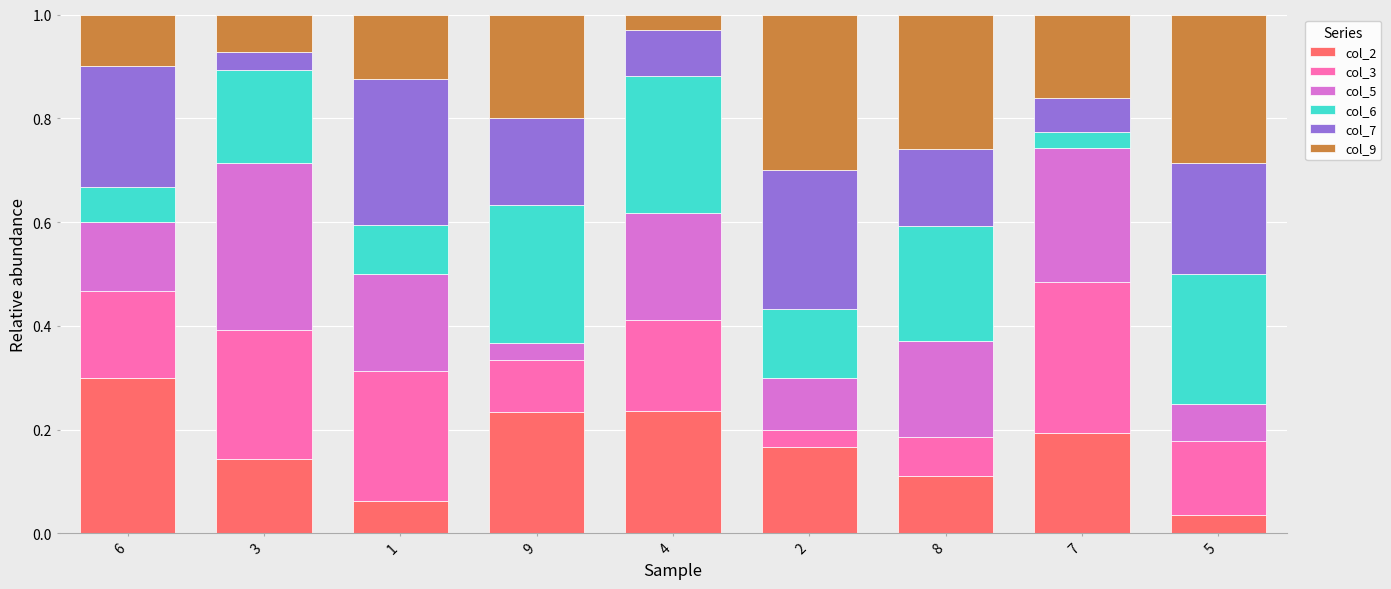

What is the total value across all series at 4?

1.0